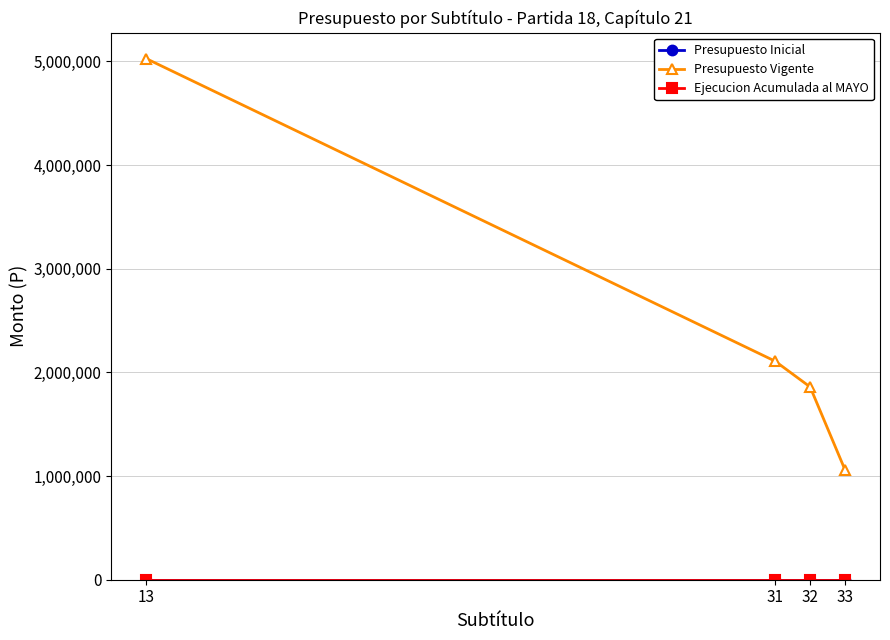

Is this an area chart (filled region under the line)?

No